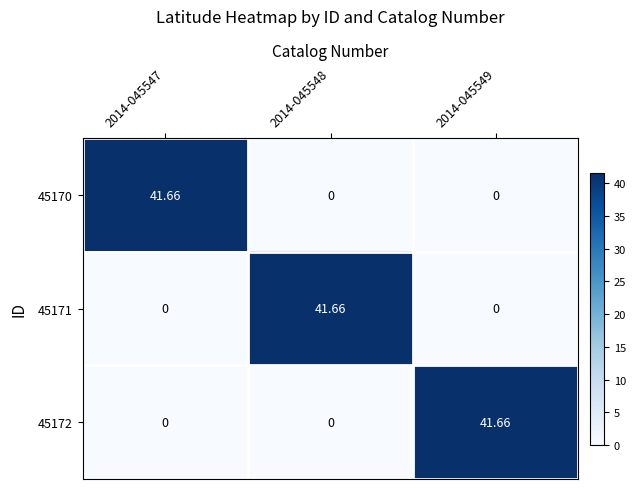

Is the value of 45170 at 2014-045549 greater than the value of 45171 at 2014-045548?

No